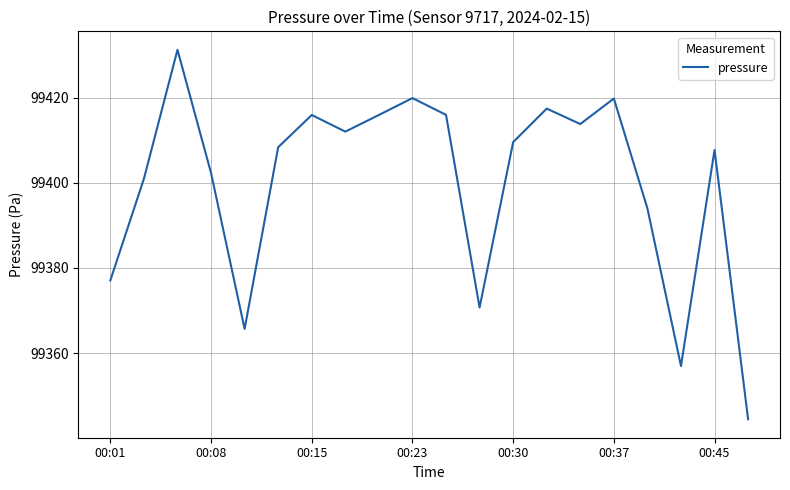

What is the maximum value shown in the chart?

99431.2